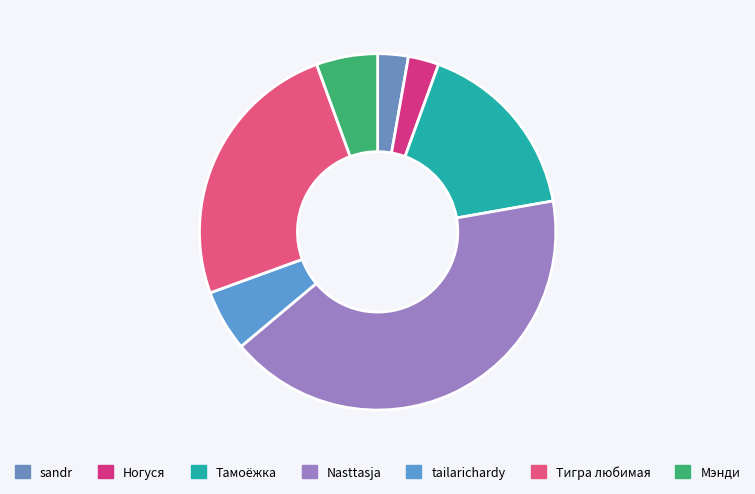

Rank the categories by value from highest to lowest.

Nasttasja, Тигра любимая, Тамоёжка, tailarichardy, Мэнди, sandr, Ногуся